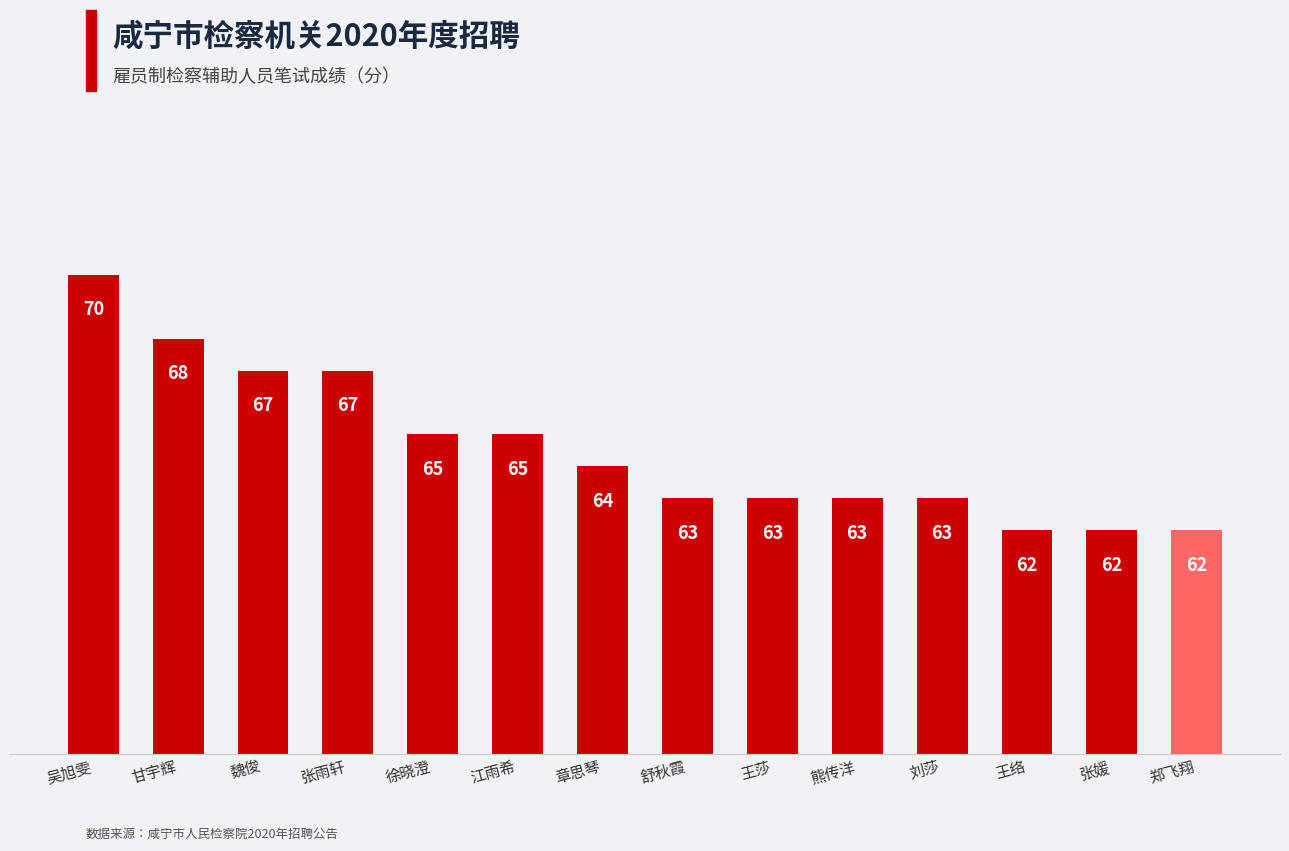

The value at 张雨轩 is 67. True or false?

True